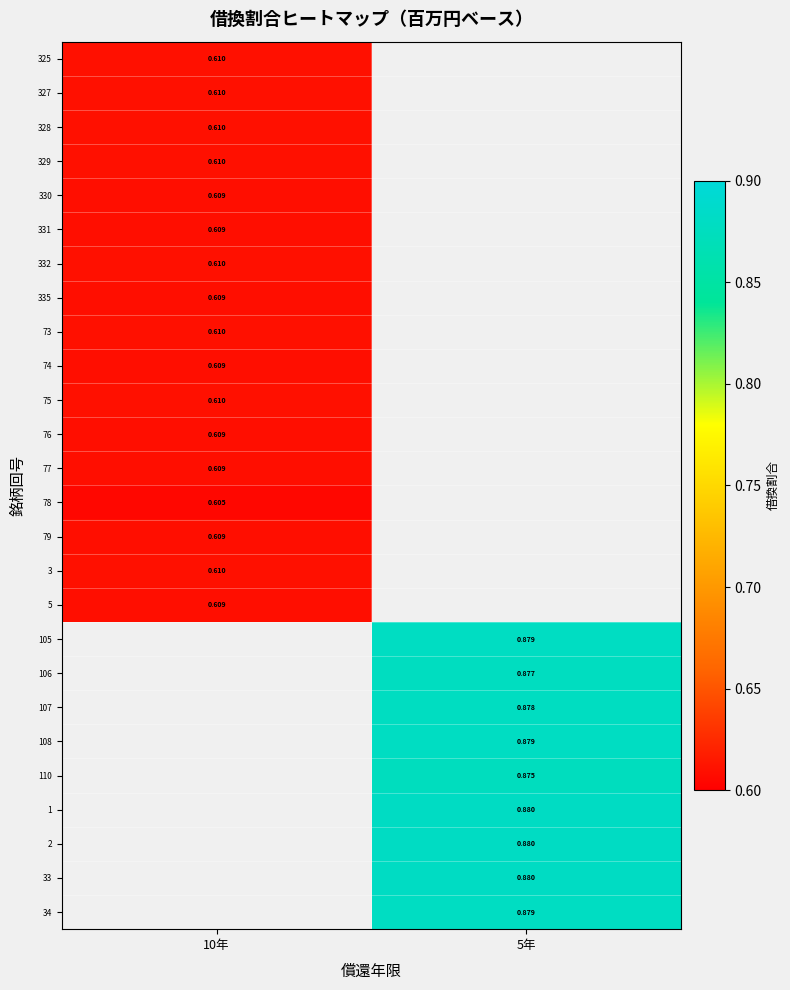

Is the value of 327 at 10年 greater than the value of 110 at 5年?

No